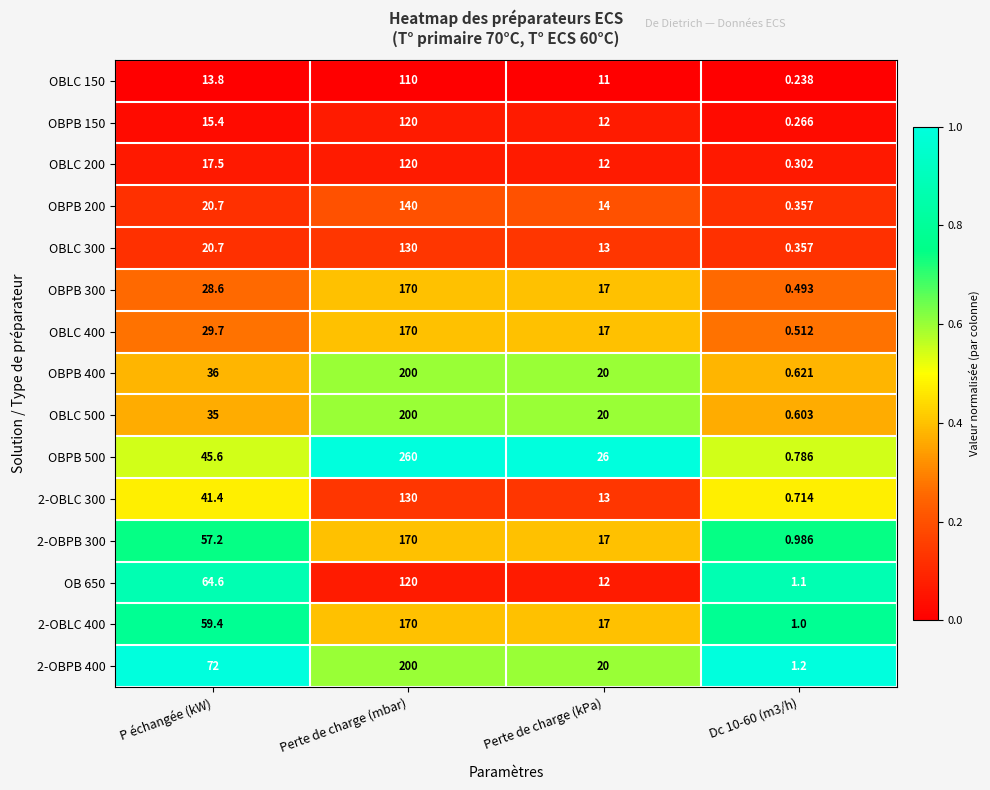

Is the value of OBPB 300 at Perte de charge (mbar) greater than the value of OBLC 150 at Perte de charge (mbar)?

Yes